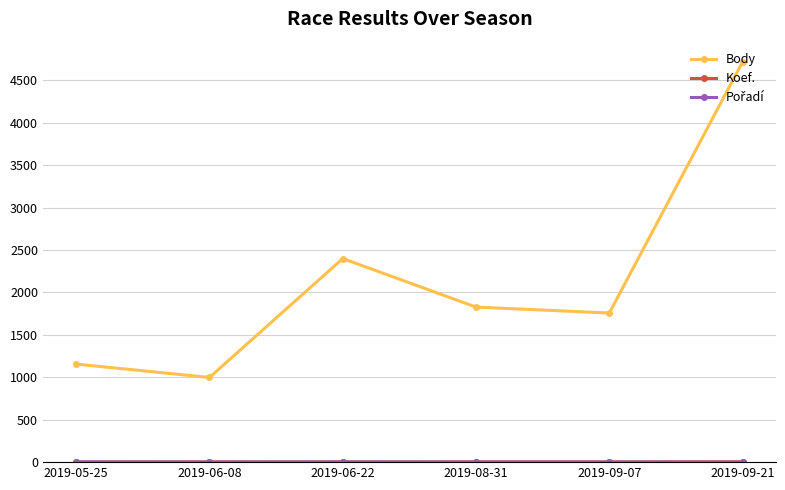

At how many categories does at least one series exceed 172?

6